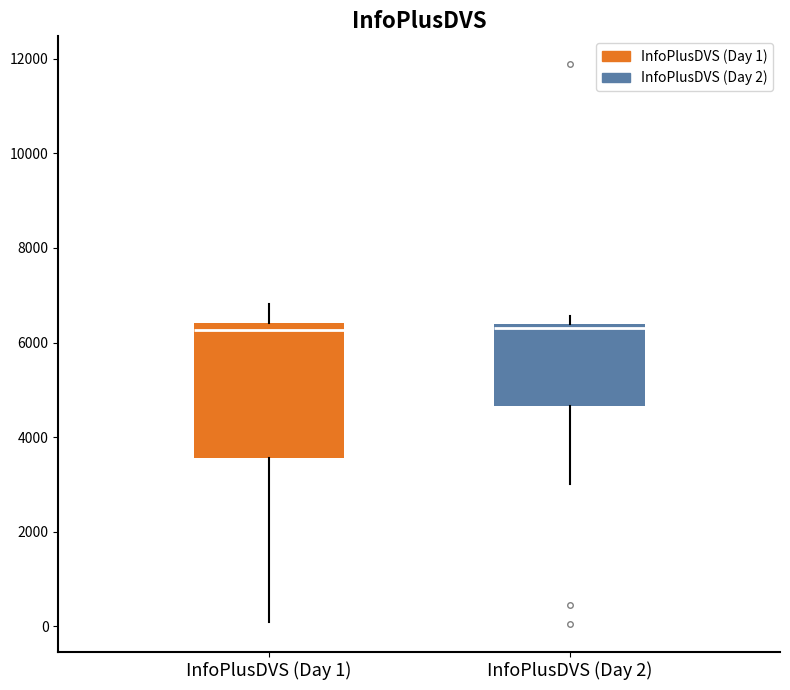

Reading left to right, transcribe this box plot: for each box, give where its median line is, the range the box spans, and where its two whiskers end, as read against the y-axis. The values are not printed on the chart, so give them approximately, as read against the axis.

InfoPlusDVS (Day 1): median 6200, box 3600 to 6400, whiskers 0 to 6800
InfoPlusDVS (Day 2): median 6400 (just below the box's upper edge), box 4600 to 6400, whiskers 3000 to 6600